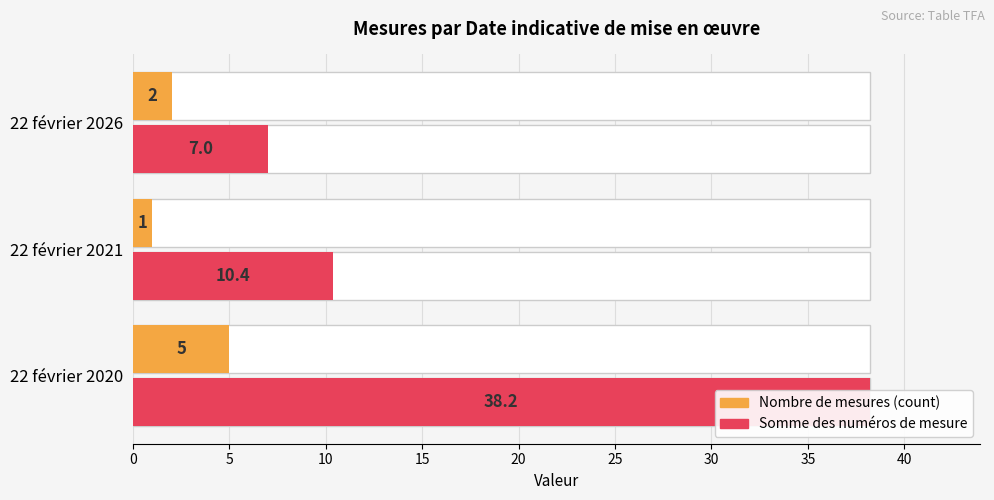

What is the difference between the Nombre de mesures values at 22 février 2020 and 22 février 2021?

4.0